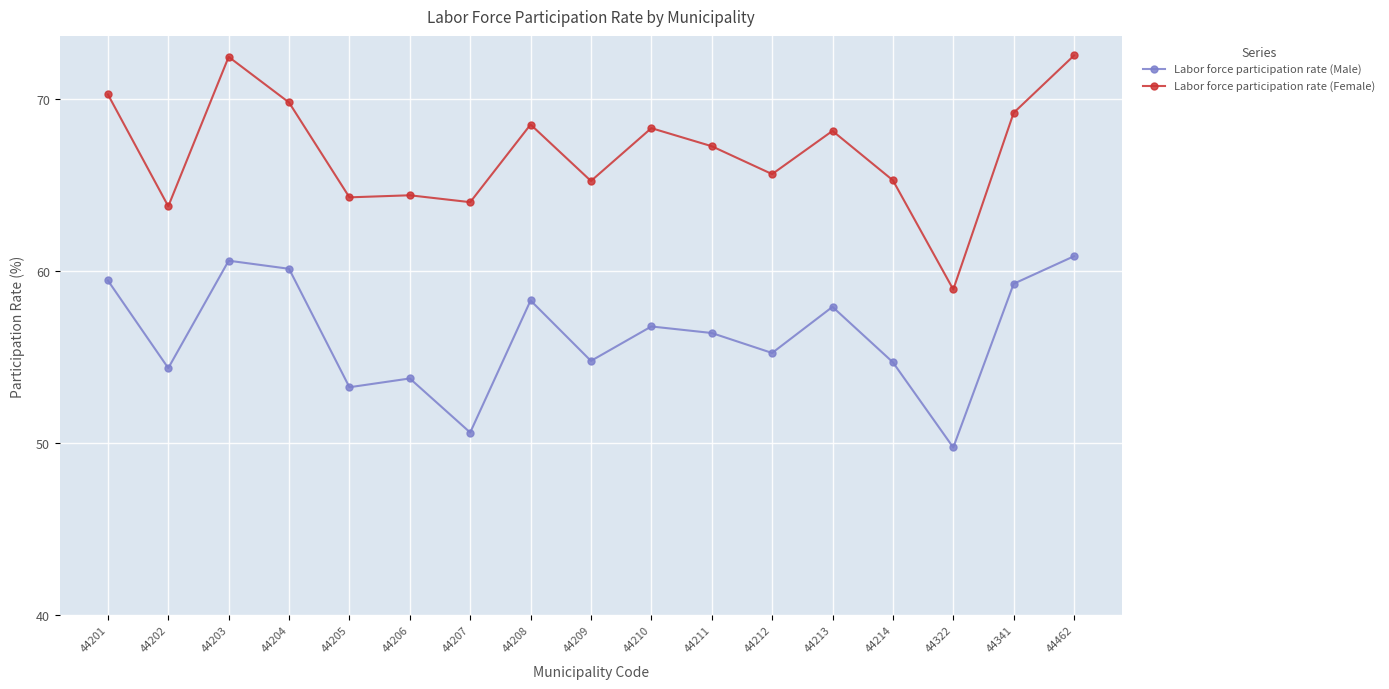

What is the greatest value displayed?

72.5